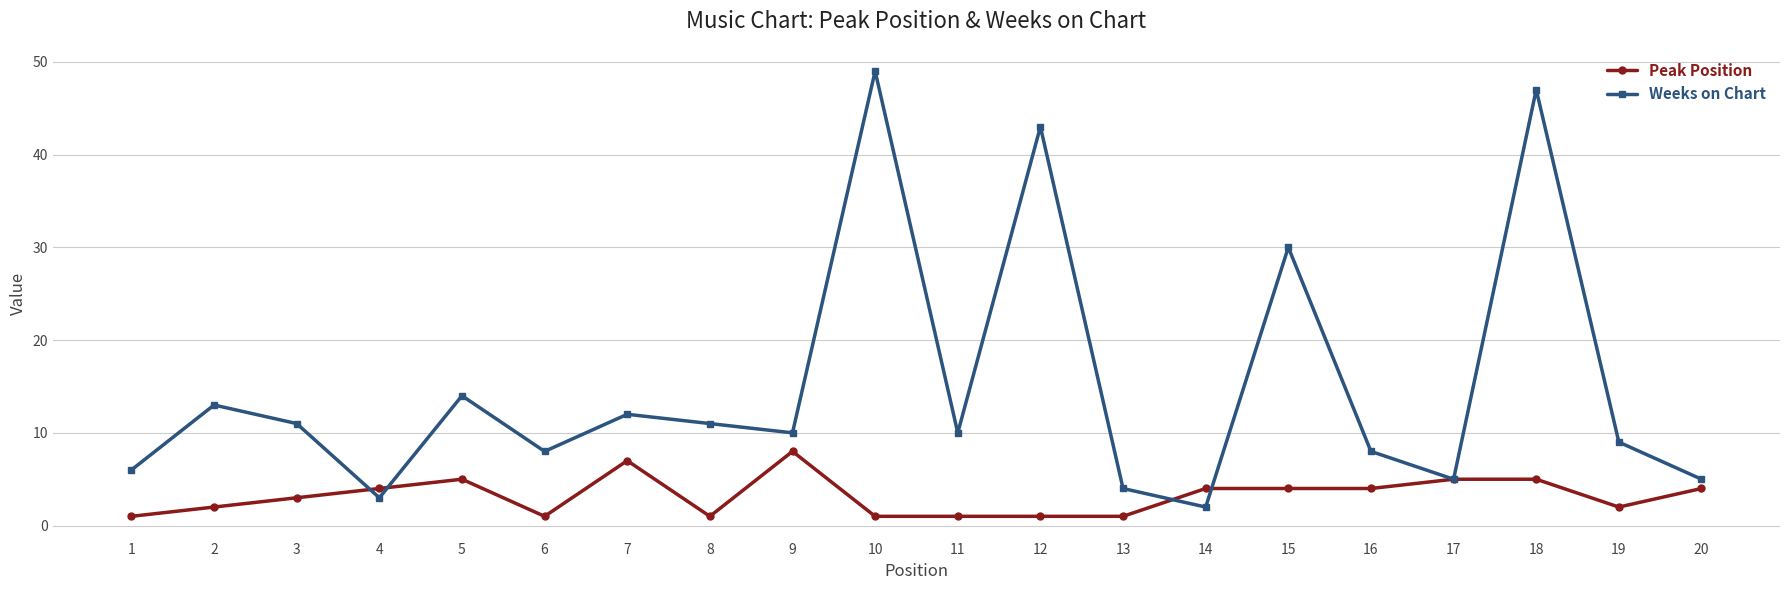

At how many categories does at least one series exceed 19?

4